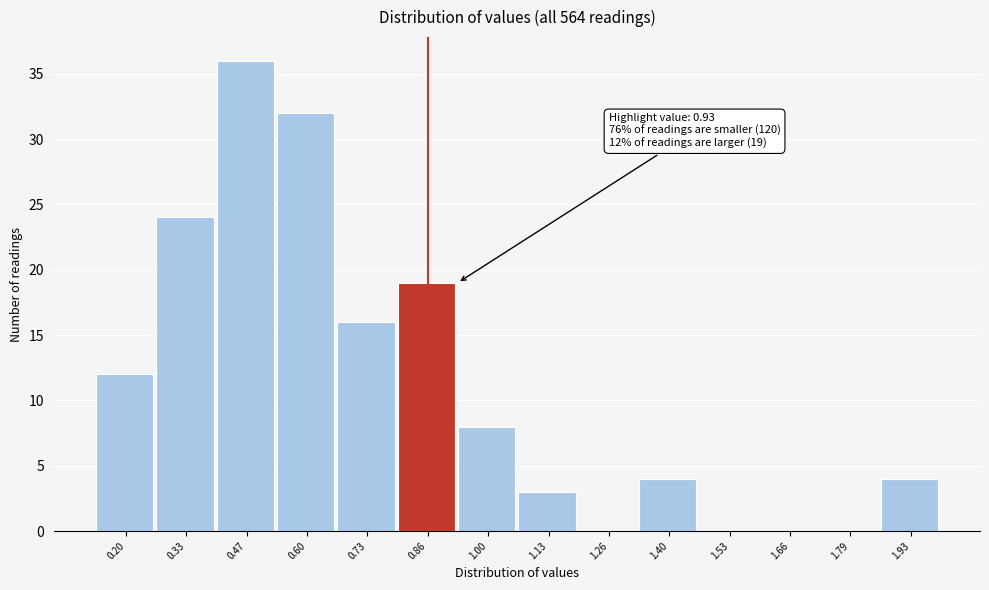

Reading left to right, list all the values displayed in this chart.

0.20=12	0.33=24	0.47=36	0.60=32	0.73=16	0.86=19	1.00=8	1.13=3	1.26=0	1.40=4	1.53=0	1.66=0	1.79=0	1.93=4